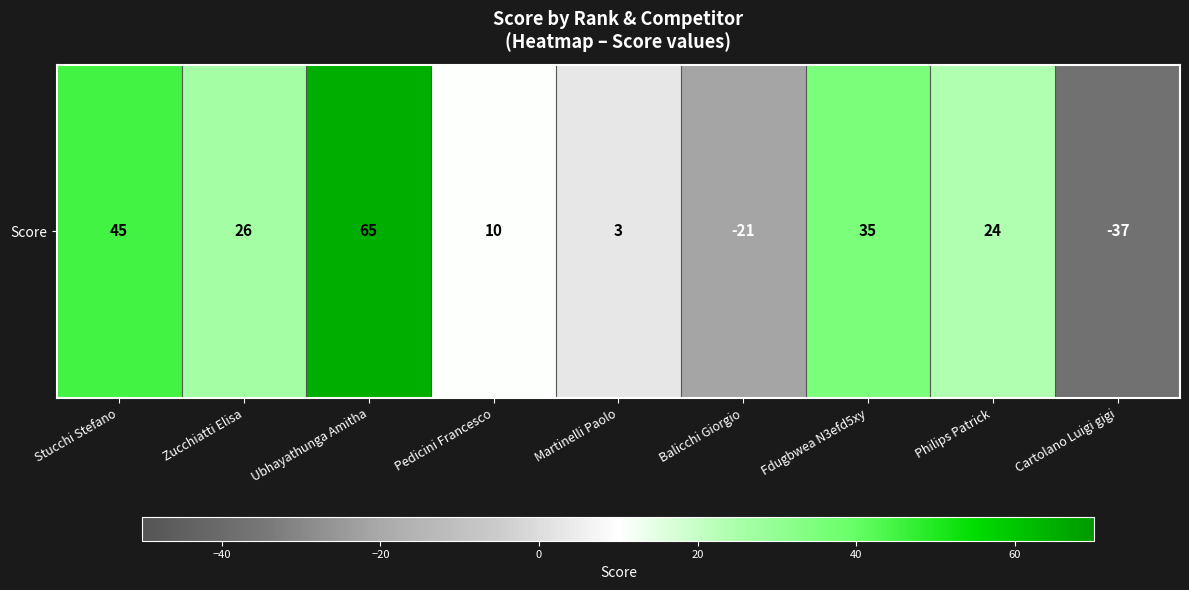

How many categories are shown in the chart?

9